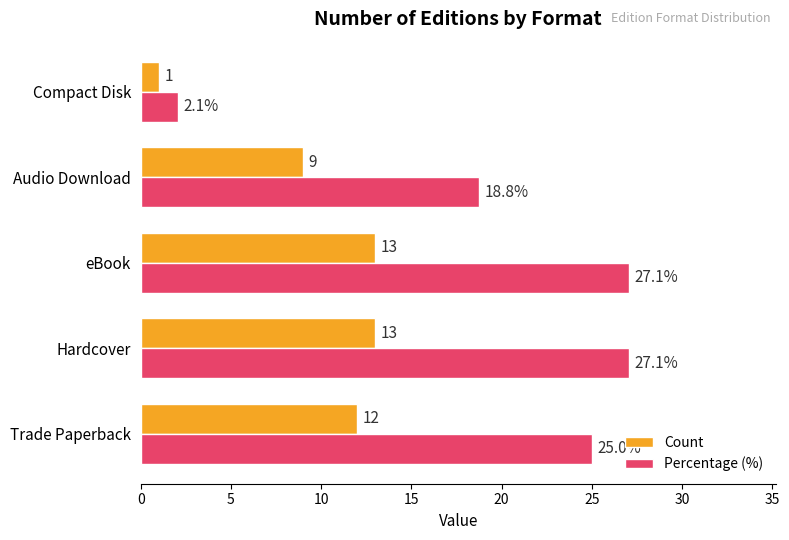

What is the difference between the maximum and minimum values in the Count series?

12.0